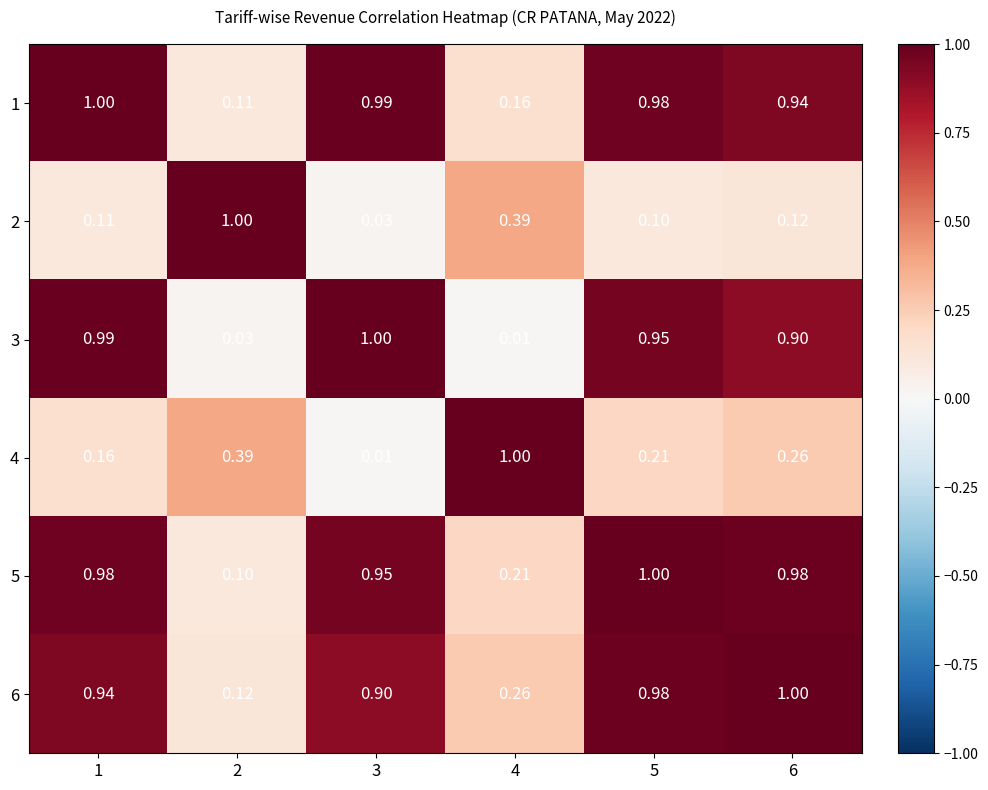

What is the total value across all series at 5?

4.2